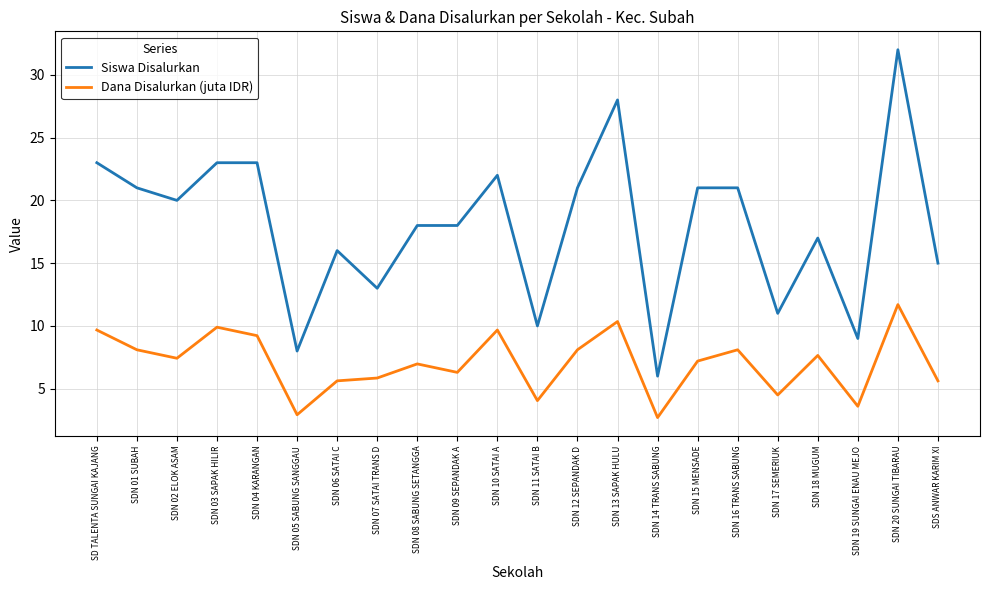

What is the difference between the maximum and minimum values in the Dana Disalurkan (juta IDR) series?

9.0